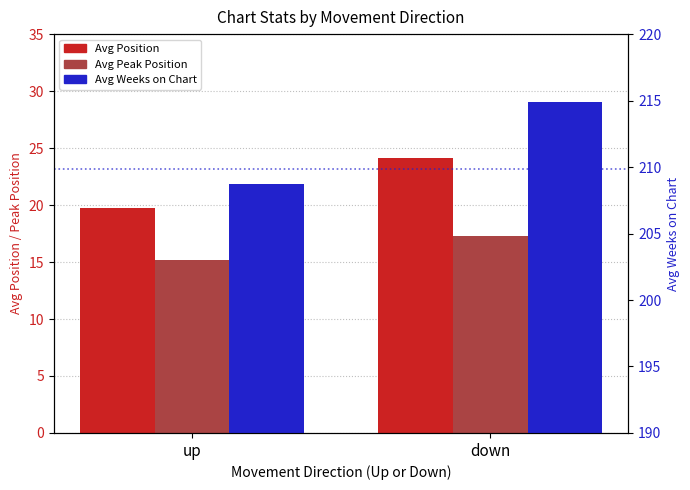

Rank the series by their maximum value, from lowest to highest.

Avg Peak Position, Avg Position, Avg Weeks on Chart